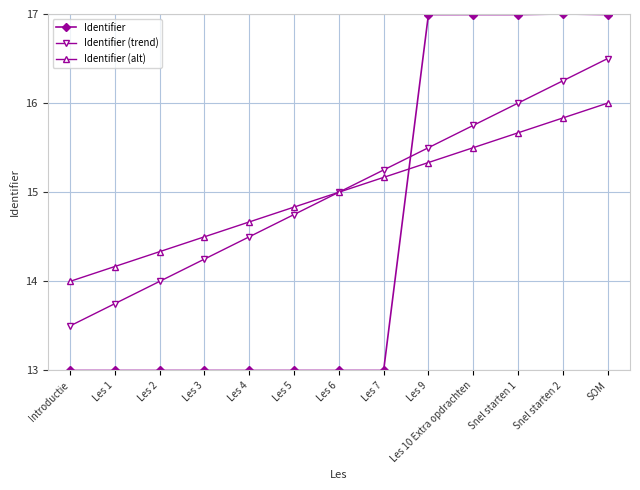

At which label is Identifier (alt) closest to 15?

Les 6